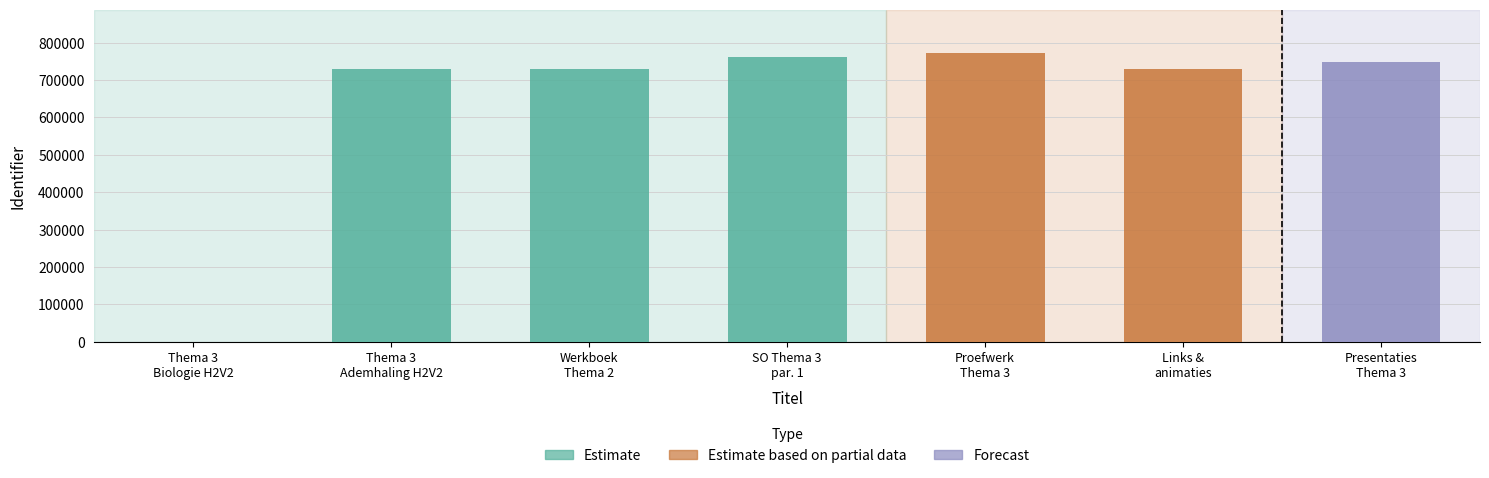

Reading left to right, list all the values displayed in this chart.

Thema 3 Ademhaling Biologie H2V2=0	Thema 3 Ademhaling H2V2=730949	Werkboek Thema 2 Ademhaling 2014-2015=730950	SO Thema 3 Ademhaling paragraaf 1=761542	Proefwerk Thema 3 Ademhaling=772583	Links animaties en films over ademhaling=730952	Presentaties Thema 3 Ademhaling=749342